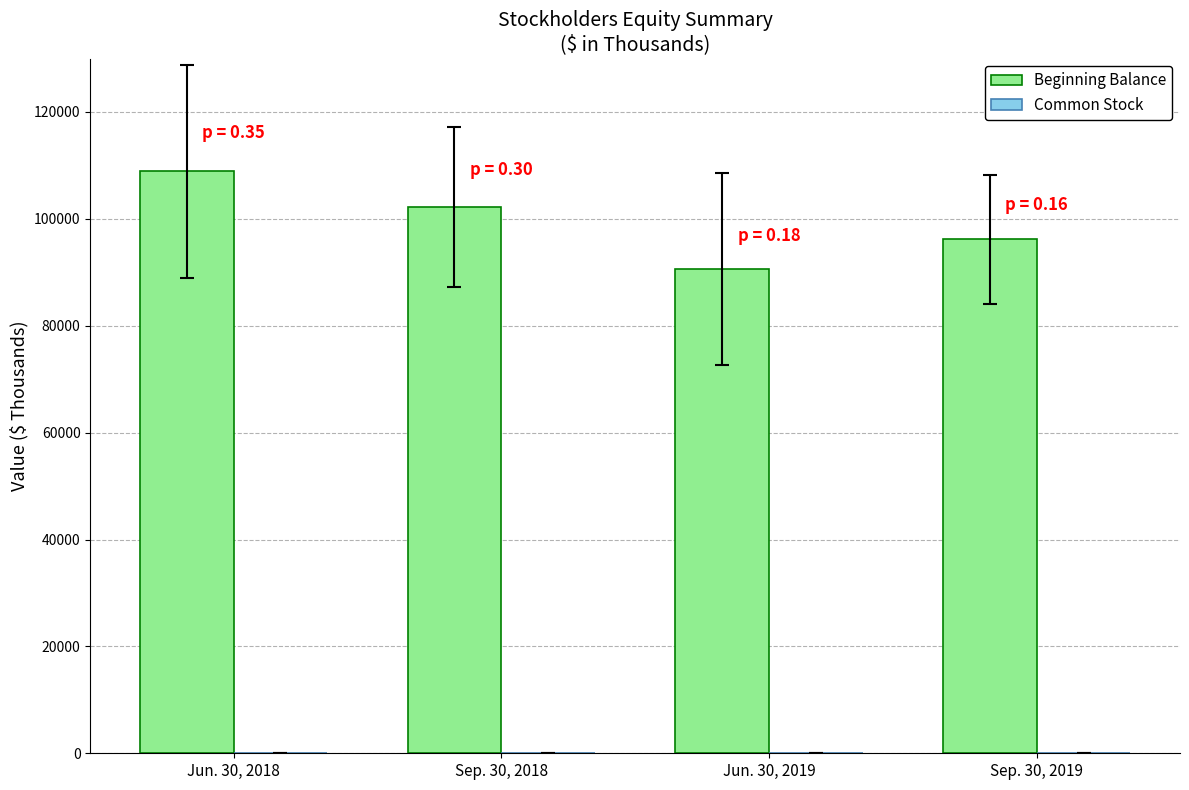

What is the maximum value for Beginning Balance?

108883